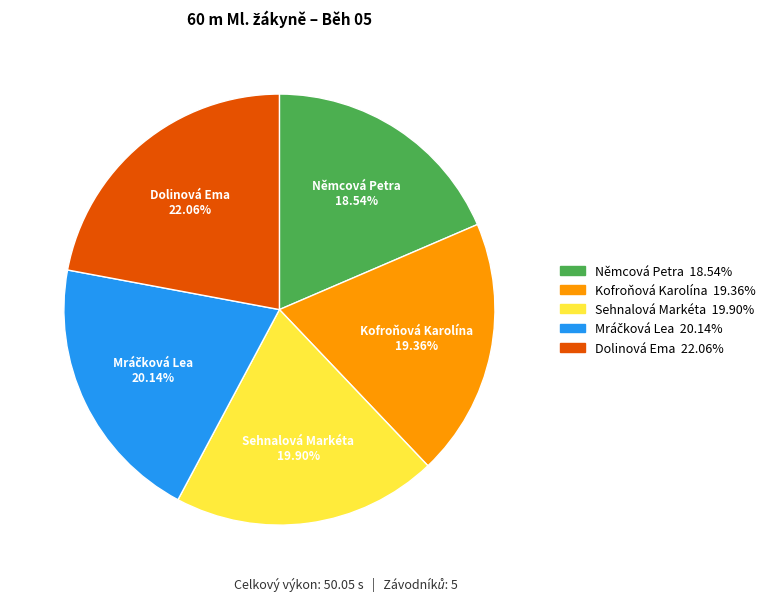

Is it true that Kofroňová Karolína is 19% of the pie?

True